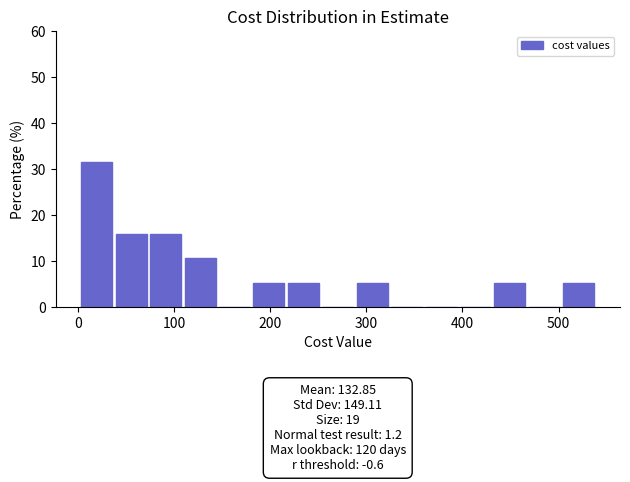

Read against the x-axis, roughly where is the centre of the tallest bar?

20